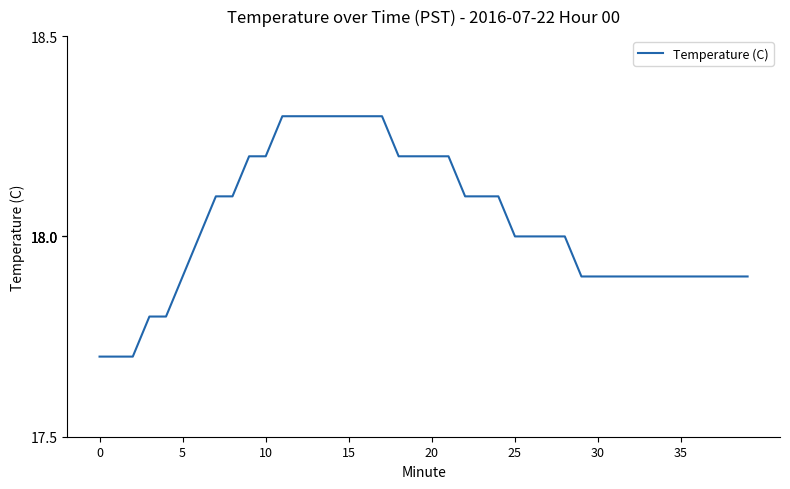

What is the greatest value displayed?

18.3